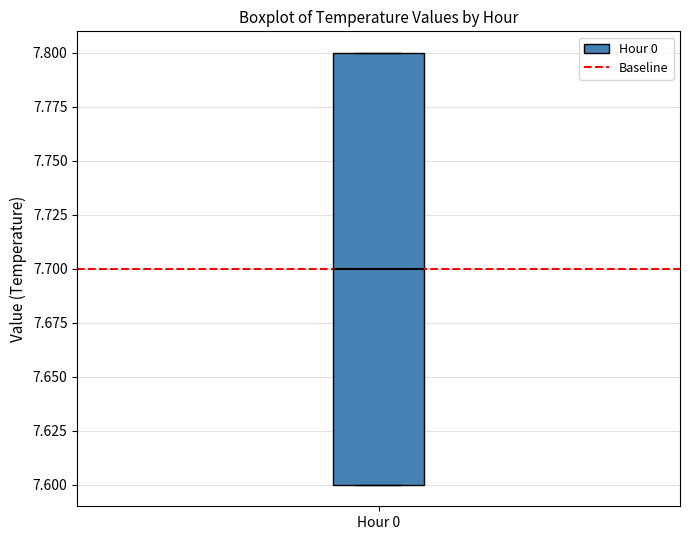

Where does the median line of the box for Hour 0 sit on the y-axis? The values are not printed on the chart, so give them approximately, as read against the axis.

7.7